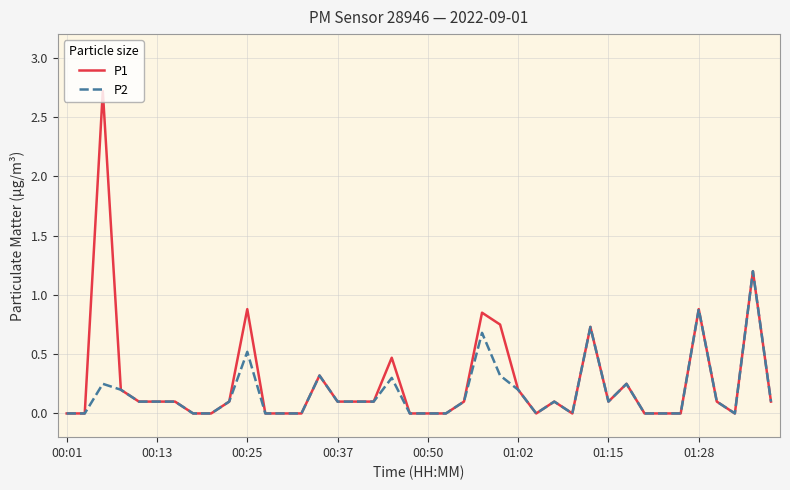

Does the chart display data point markers on the line(s)?

No